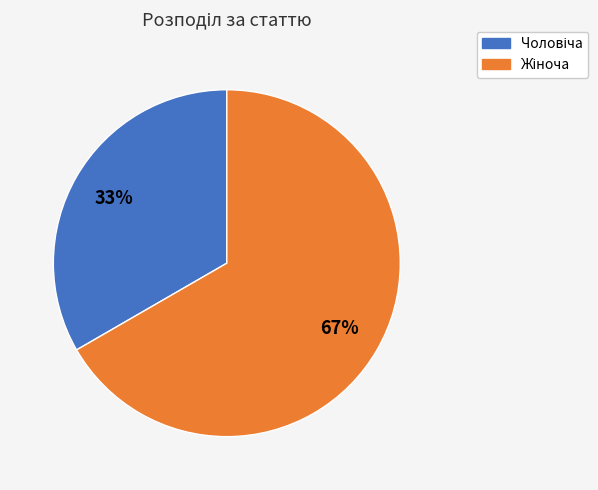

Is there any slice that represents more than half of the pie?

Yes